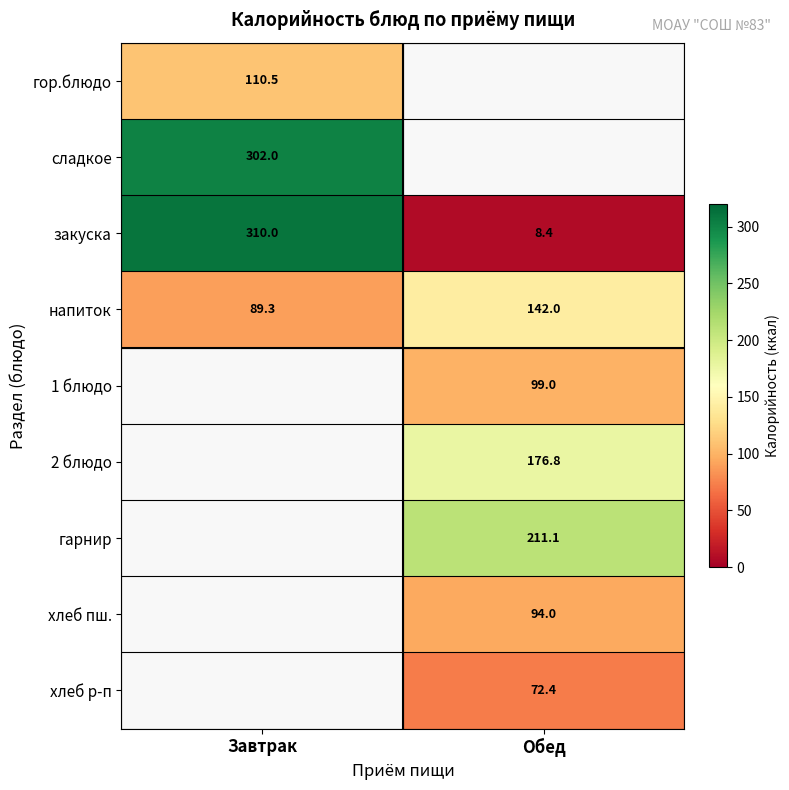

What is the minimum value for закуска?

8.4